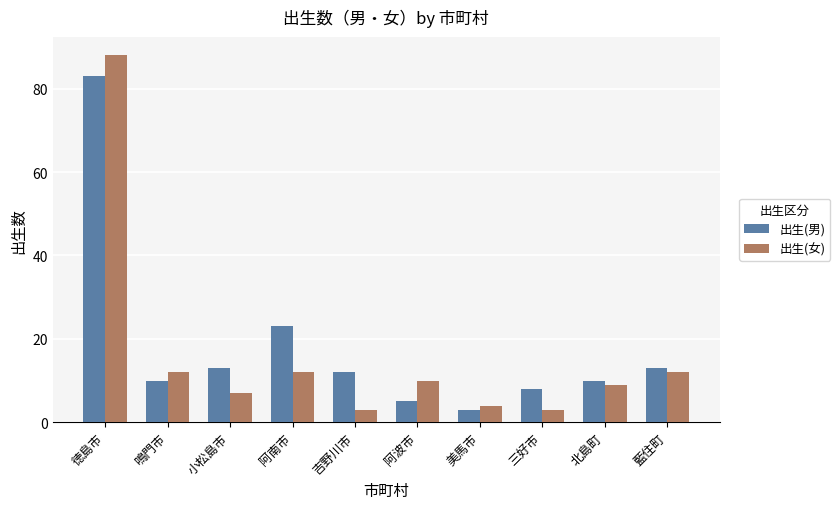

Reading left to right, transcribe all the data shown in this chart.

出生(男): 83	10	13	23	12	5	3	8	10	13
出生(女): 88	12	7	12	3	10	4	3	9	12